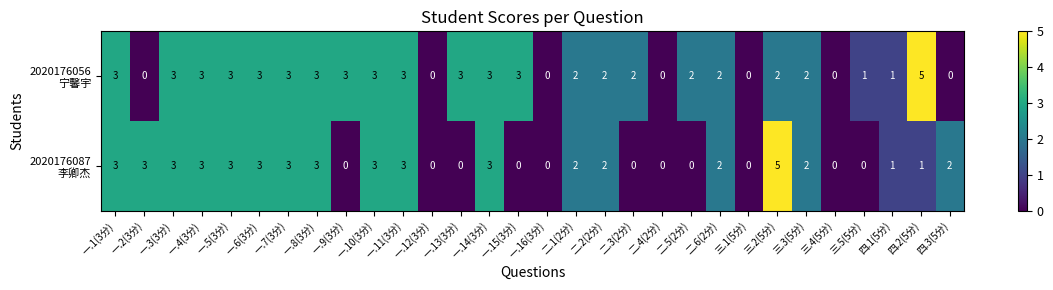

What is the greatest value displayed?

5